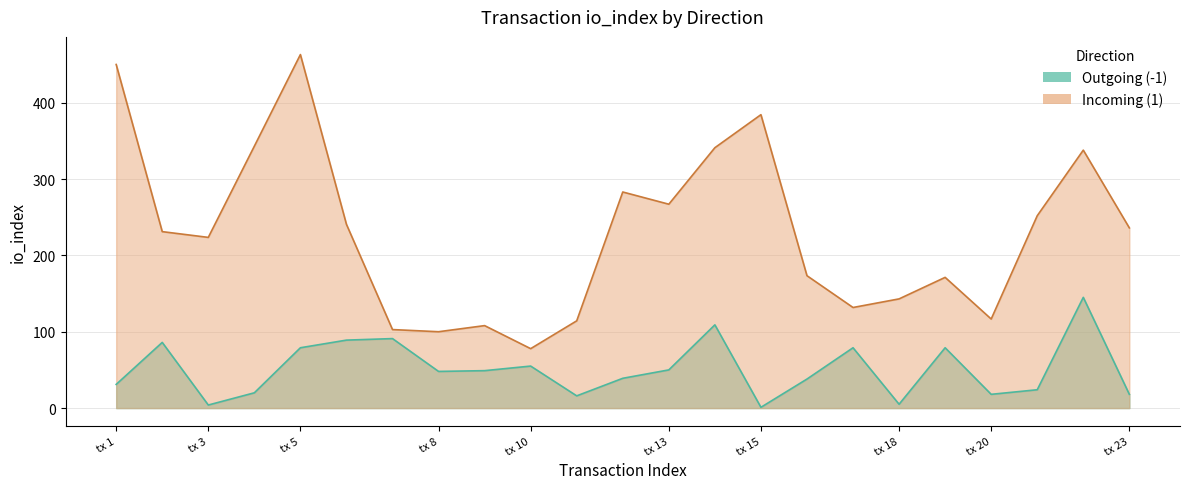

How many interior local valleys (lower than both neighbors) does the data have?

6